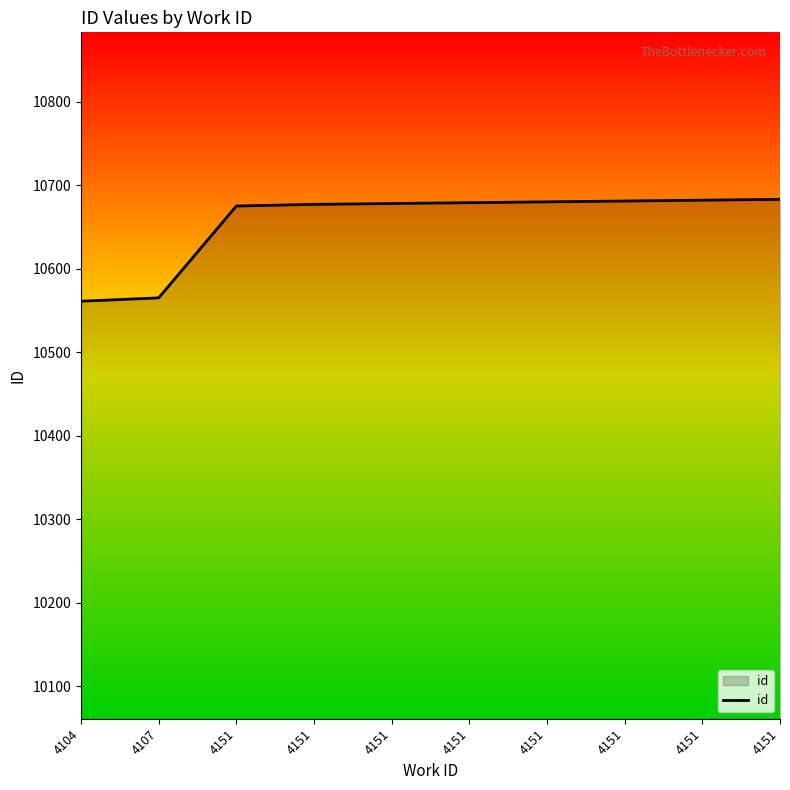

Does the chart have visible grid lines?

No